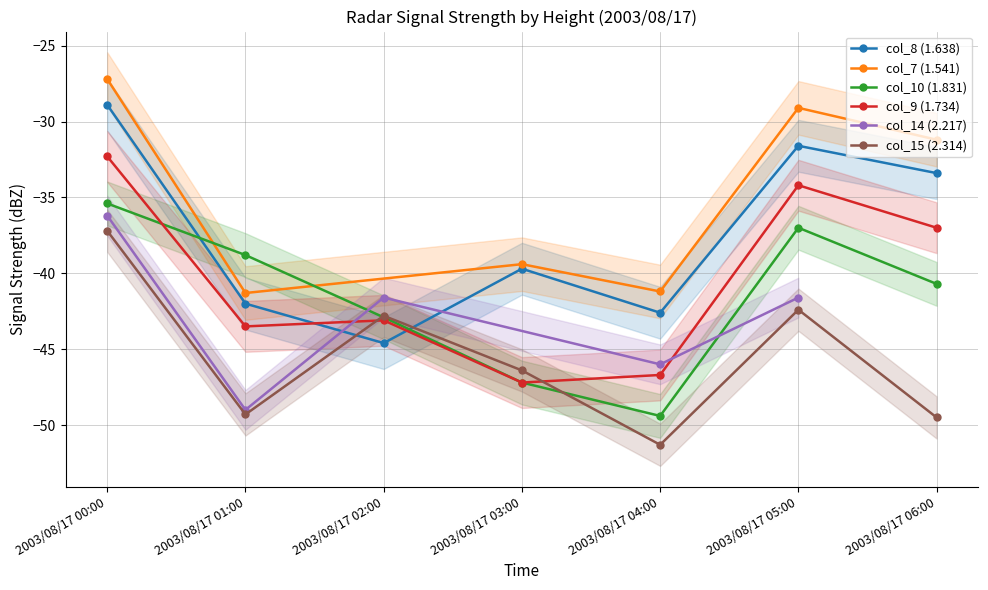

List the labels in order of col_10 (1.831) value, largest first.

2003/08/17 00:00, 2003/08/17 05:00, 2003/08/17 01:00, 2003/08/17 06:00, 2003/08/17 02:00, 2003/08/17 03:00, 2003/08/17 04:00